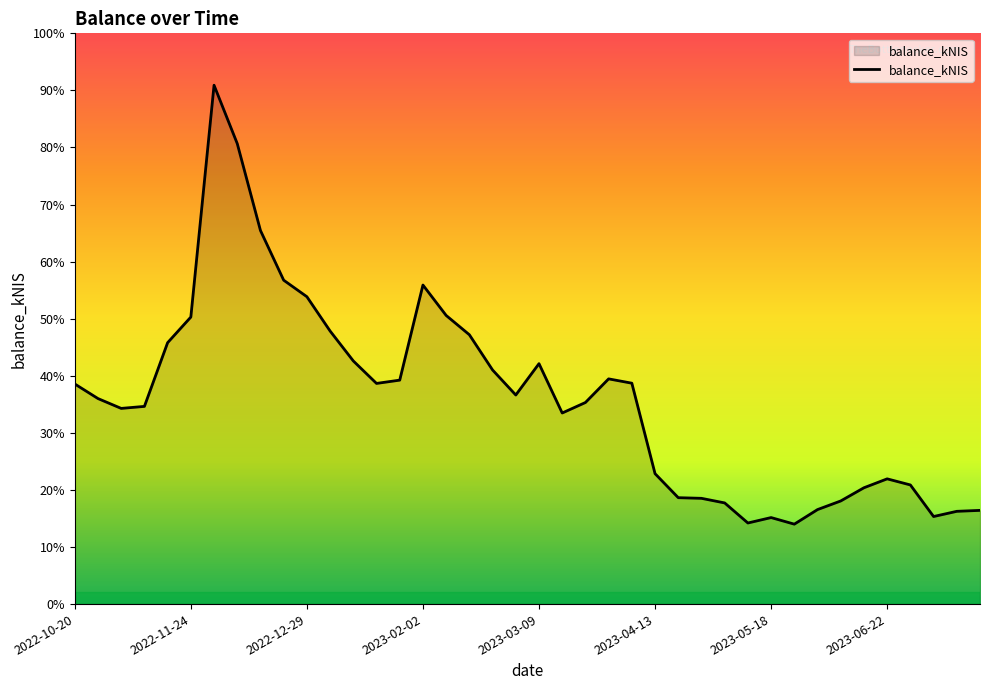

Is this an area chart (filled region under the line)?

Yes